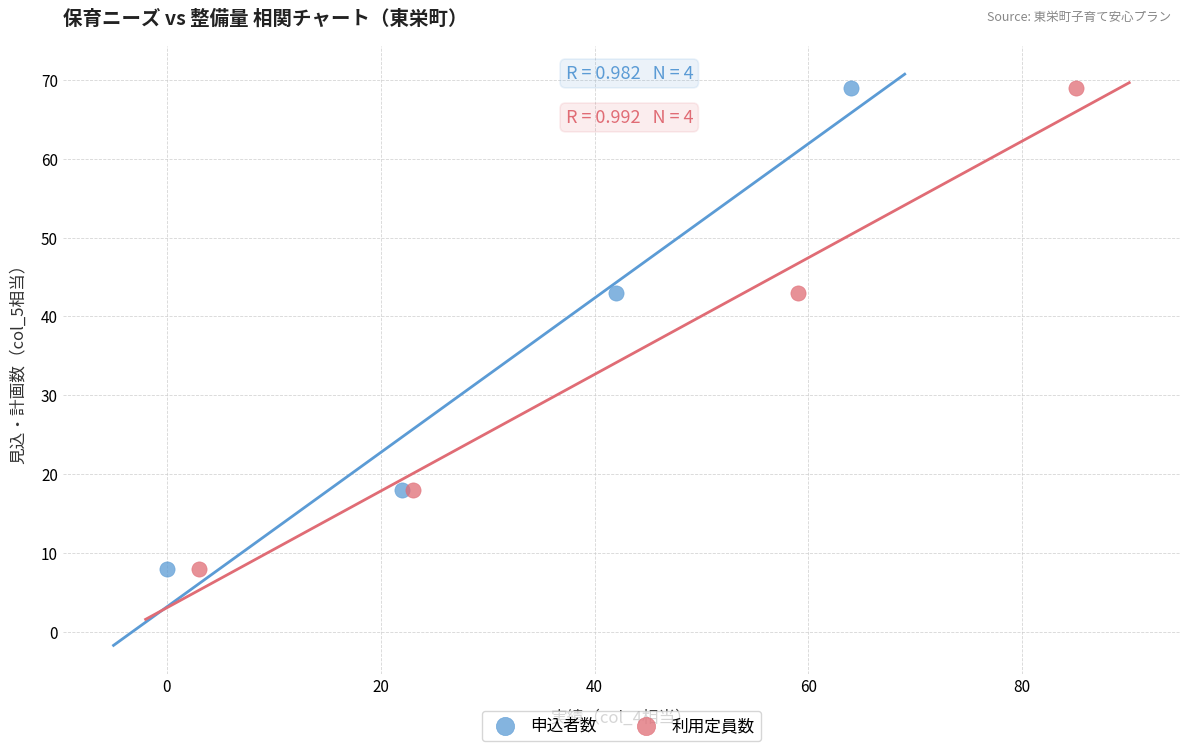

What are all the series names shown in the legend?

申込者数, 利用定員数